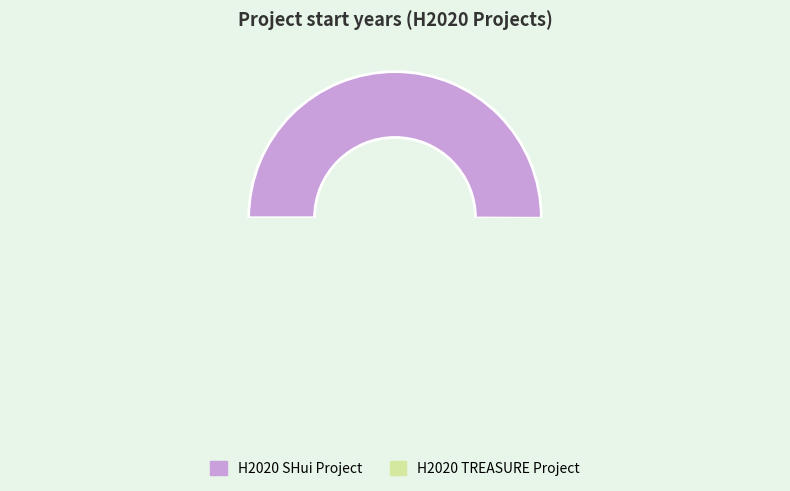

Which category accounts for the majority?

H2020 SHui Project